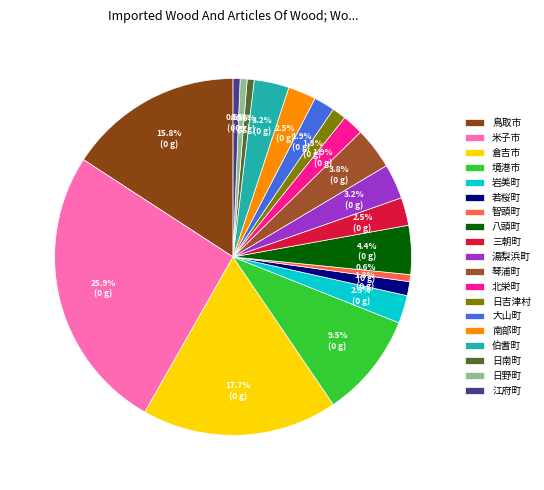

How many slices are in this pie chart?

19